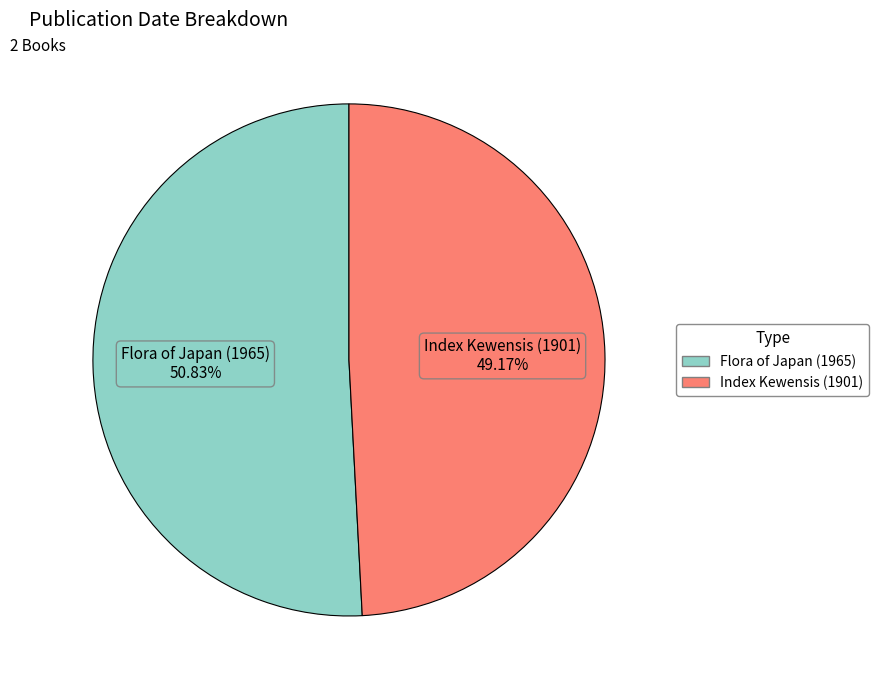

To the nearest percent, what percentage of the pie is Flora of Japan (1965)?

51%